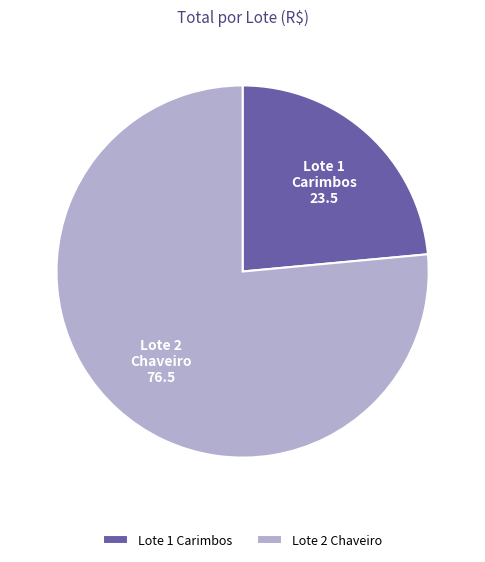

Which category has the smallest portion of the pie?

Lote 1 Carimbos